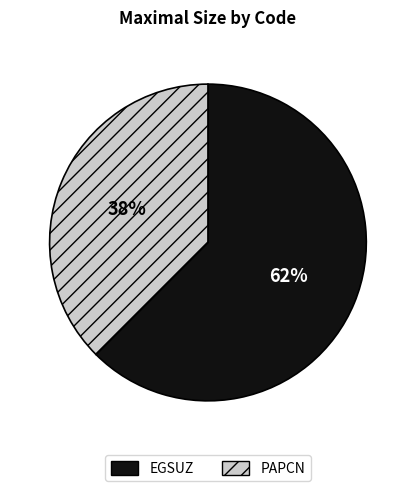

To the nearest percent, what is the average slice percentage?

50%